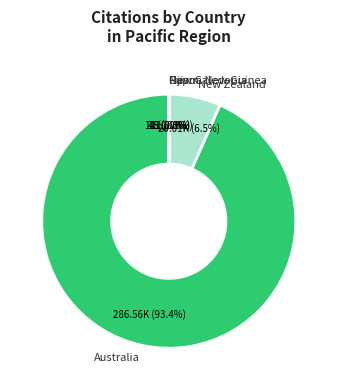

Which category accounts for the majority?

Australia